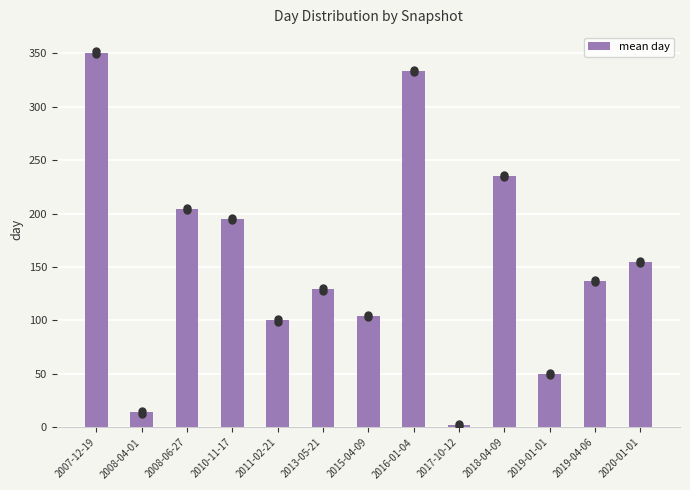

Reading right to left, transcribe all the data shown in this chart.

2020-01-01=155.0	2019-04-06=137.0	2019-01-01=50.0	2018-04-09=235.0	2017-10-12=2.0	2016-01-04=333.0	2015-04-09=104.0	2013-05-21=129.0	2011-02-21=100.0	2010-11-17=195.0	2008-06-27=204.0	2008-04-01=14.0	2007-12-19=350.5